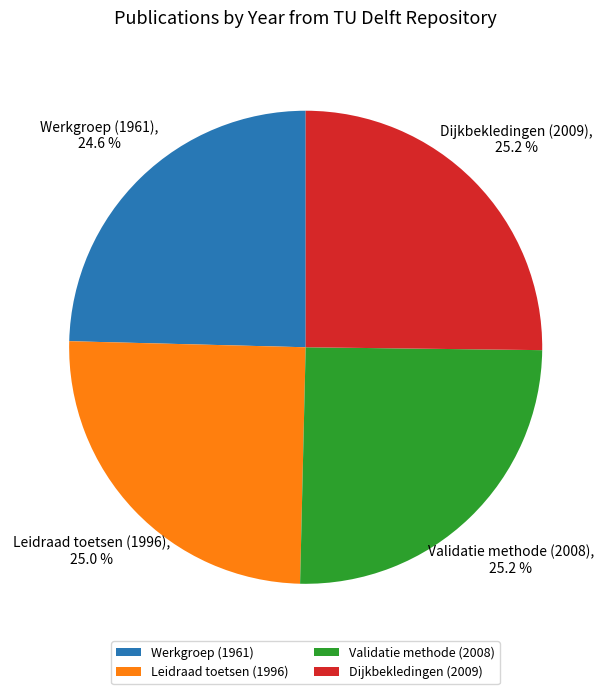

What percentage is the Leidraad toetsen (1996) slice, to the nearest percent?

25%